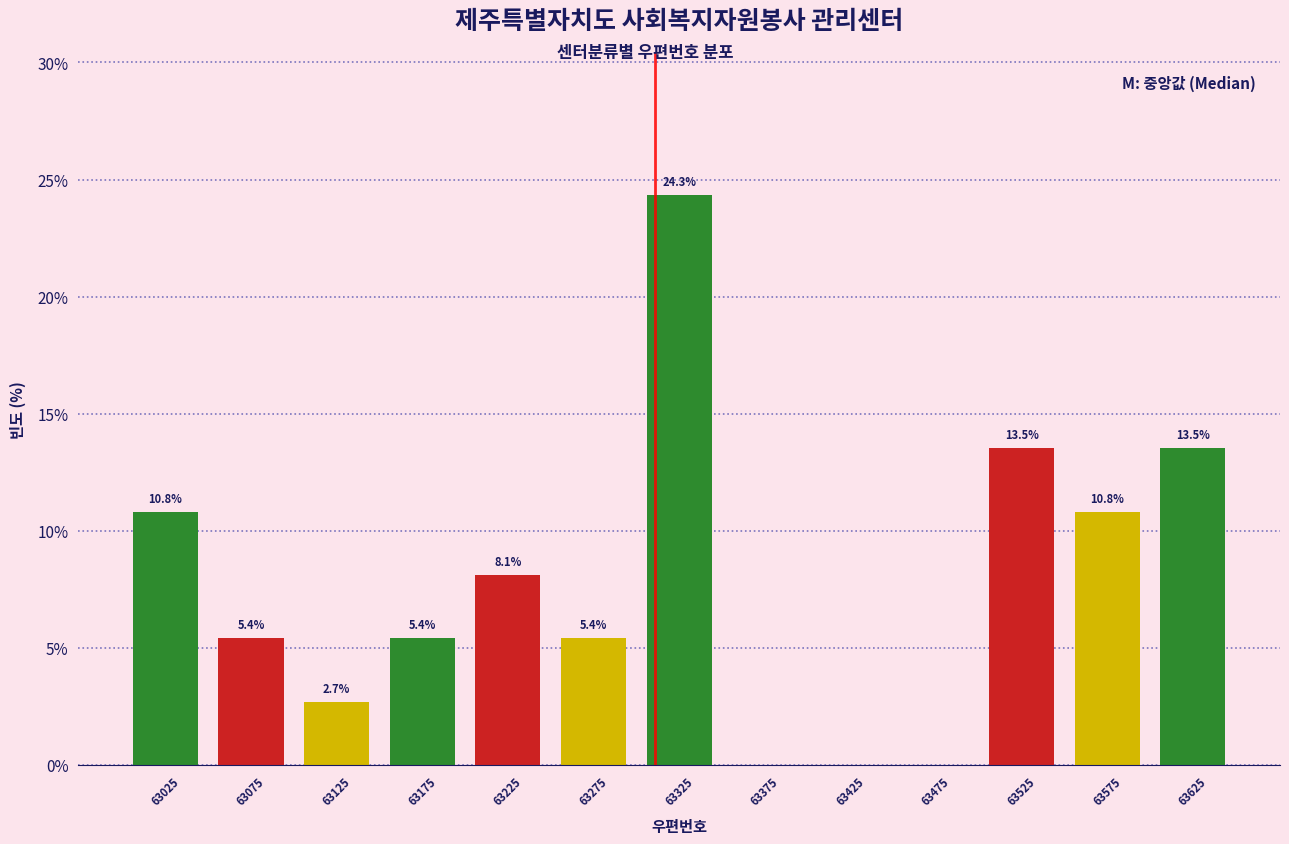

Which range on the x-axis has the tallest bar?

63300 to 63350